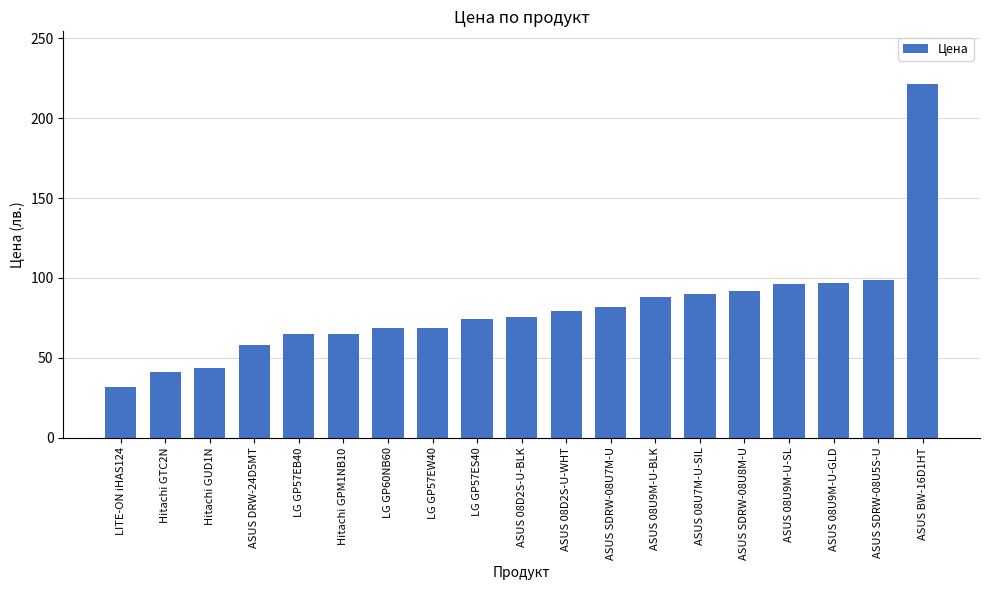

What is the difference between the values at Hitachi GUD1N and ASUS SDRW-08U7M-U?

38.1